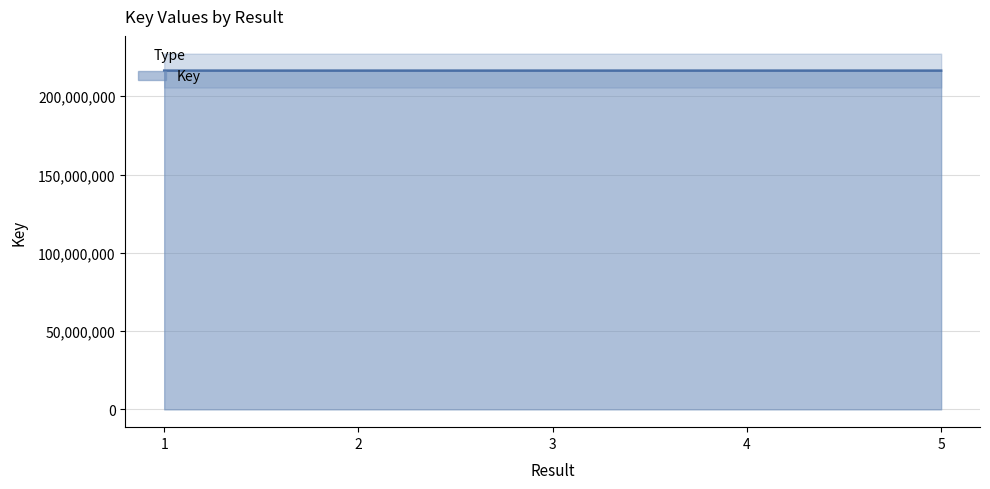

Where is the data nearest to the value 216353863?

2